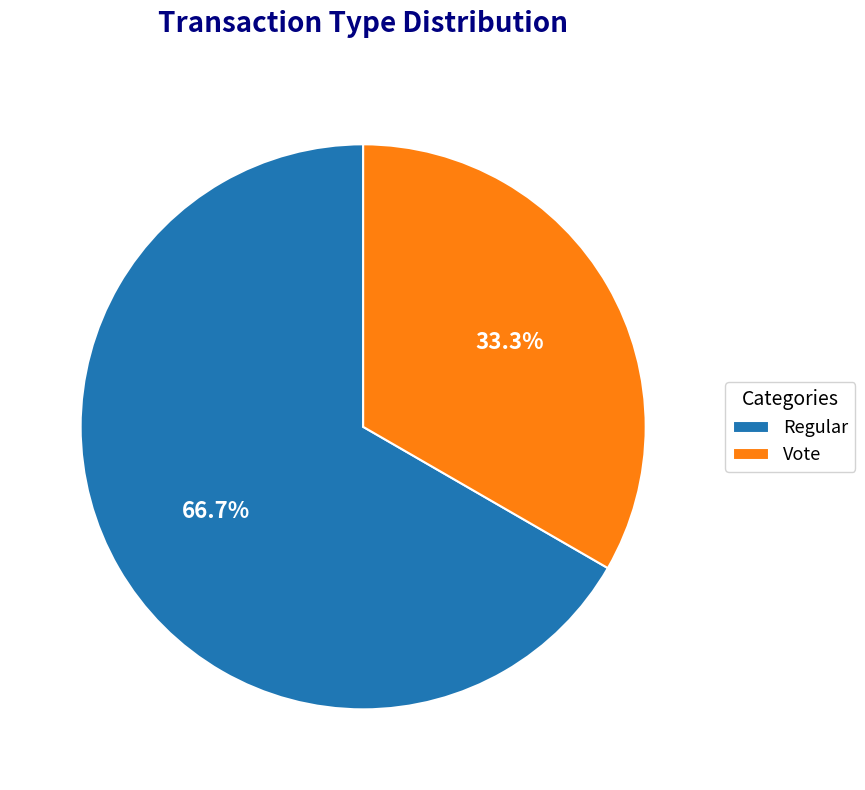

Which slice is the smallest?

Vote